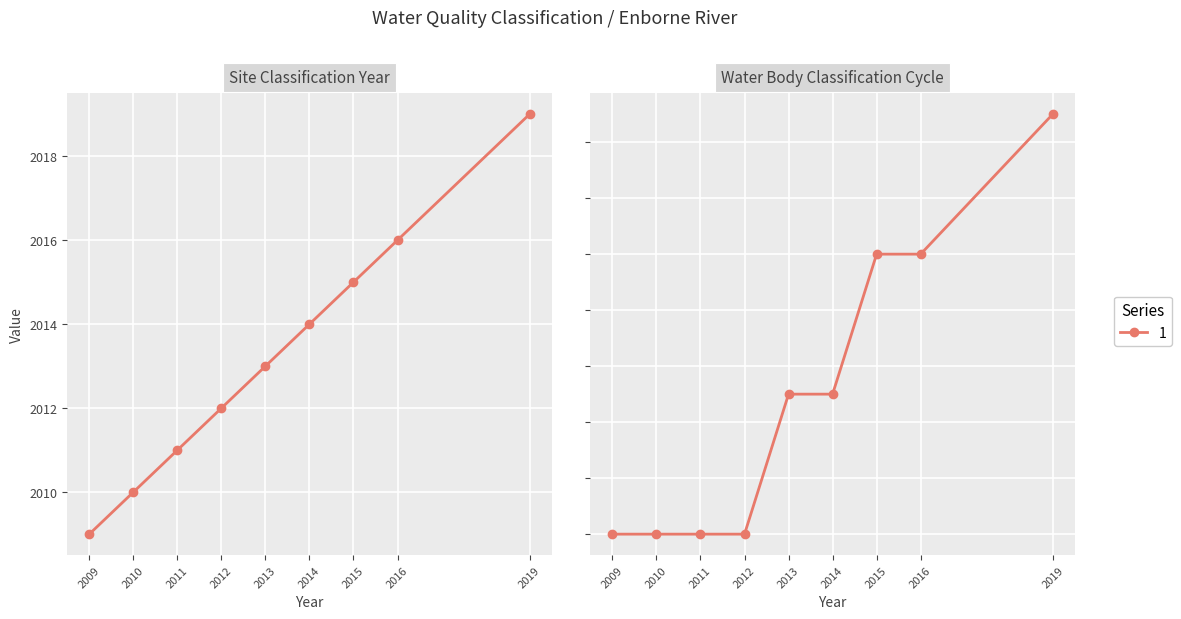

True or false: Site Classification Year has a value of 2013.0 at 2013.

True